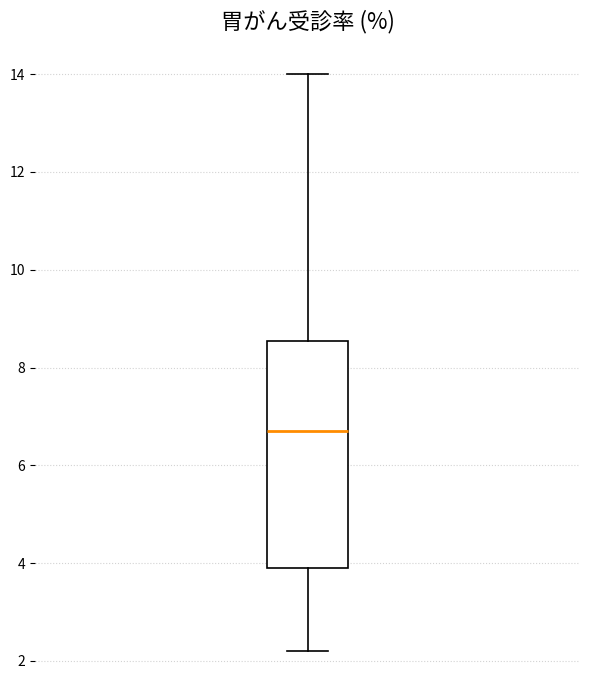

Where does the median line of the box sit on the y-axis? The values are not printed on the chart, so give them approximately, as read against the axis.

6.8